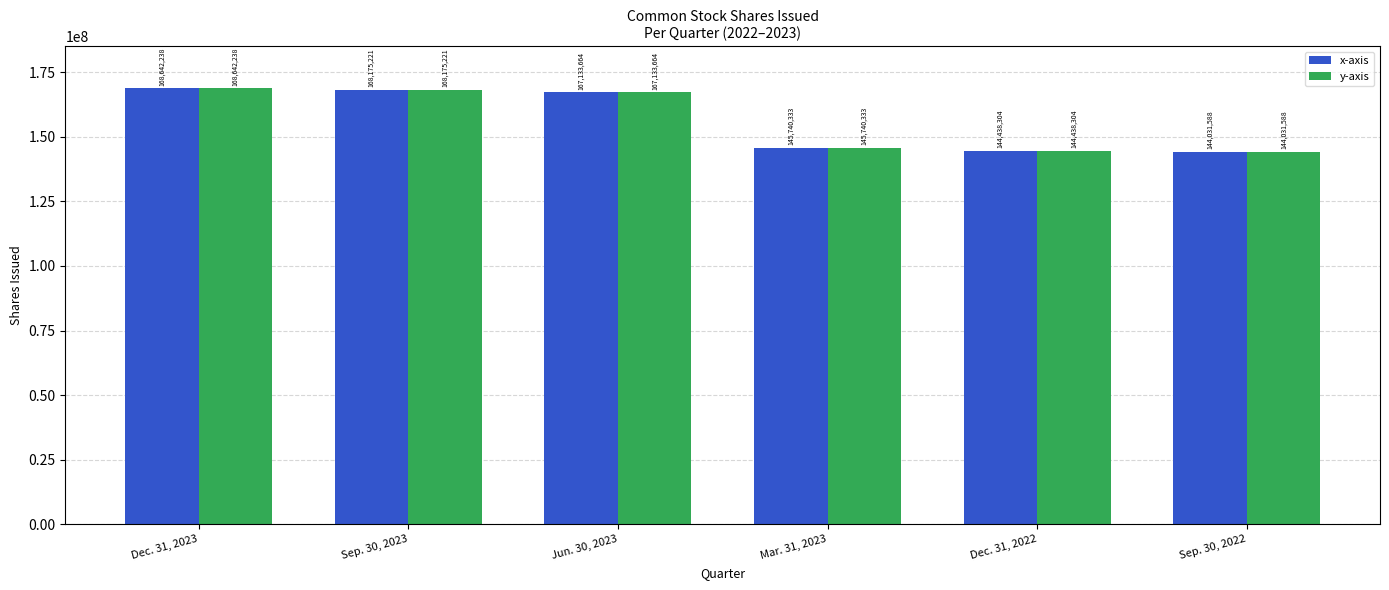

Which category has the lowest value across all series?

Sep. 30, 2022